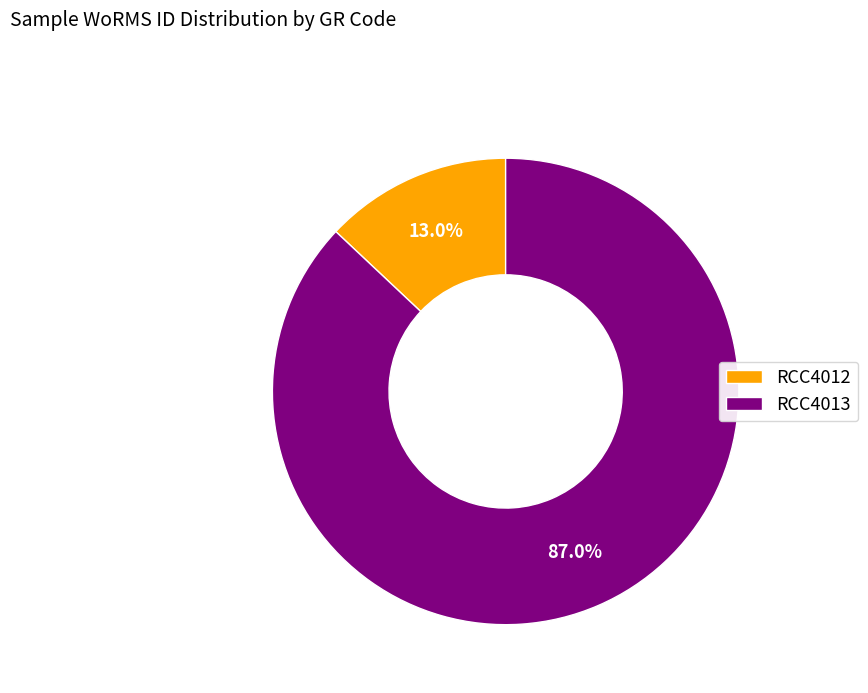

Which category accounts for the majority?

RCC4013